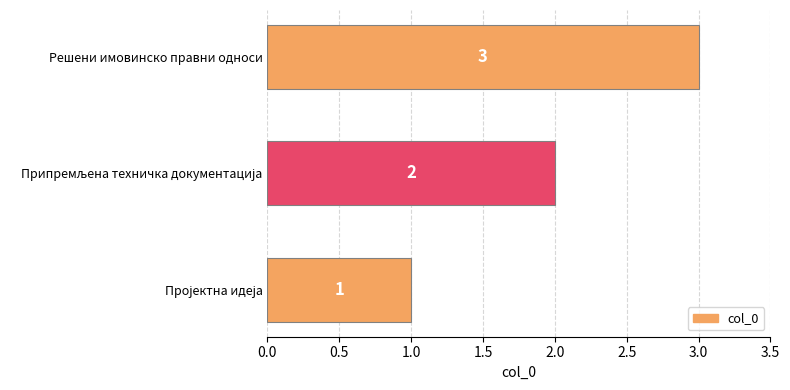

What is the maximum value shown in the chart?

3